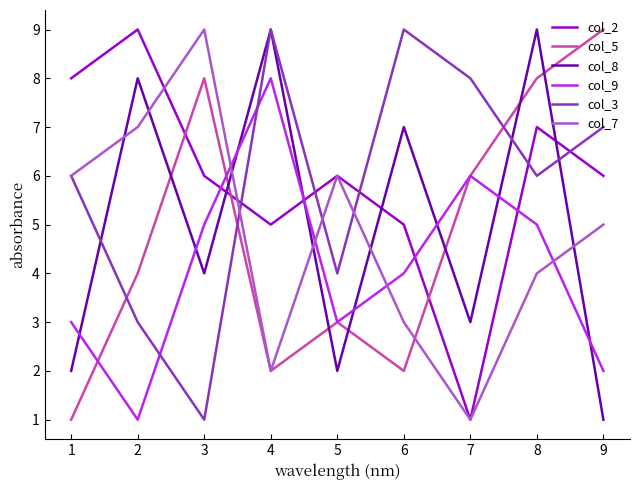

Rank the series at 6 from lowest to highest value.

col_5, col_7, col_9, col_2, col_8, col_3